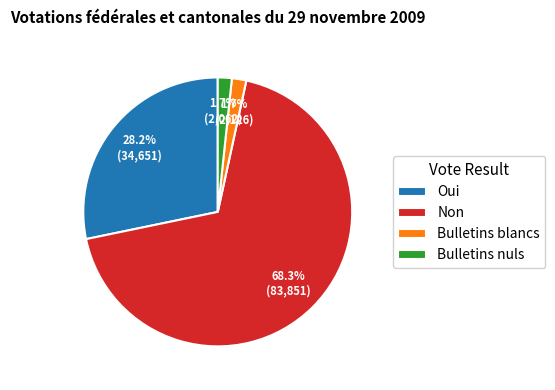

Which slice represents more than half of the pie?

Non